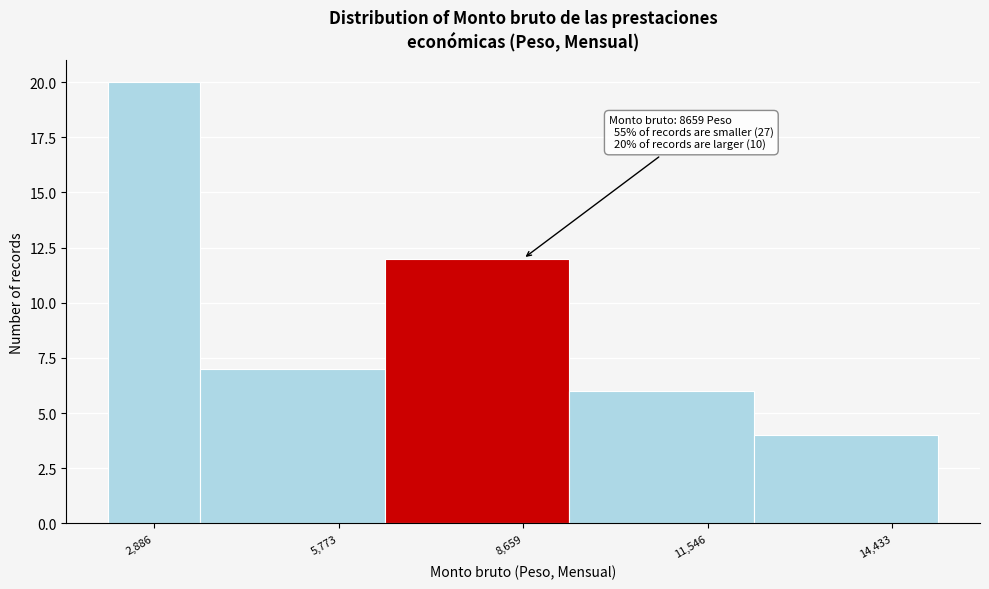

Read against the x-axis, roughly where is the centre of the tallest bar?

3000